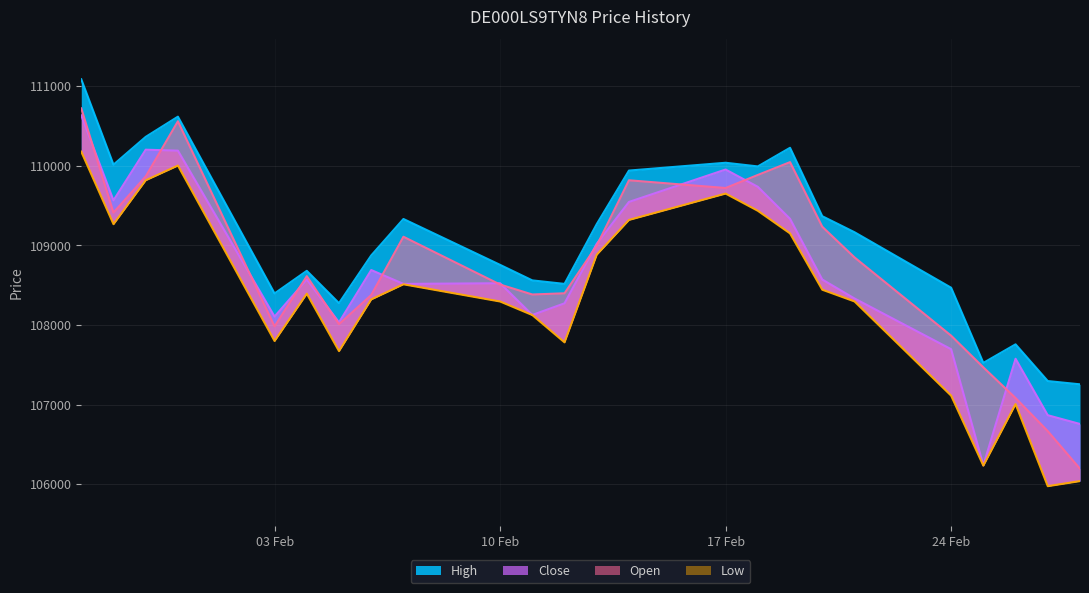

True or false: Open and Low intersect in this chart.

False